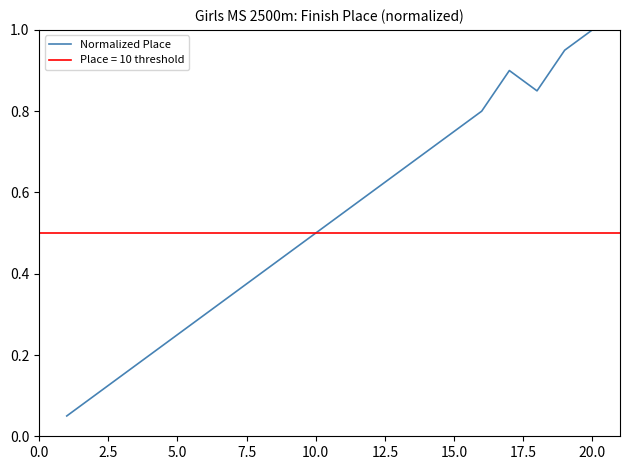

Which category has the highest value in the Normalized Place series?

20.0